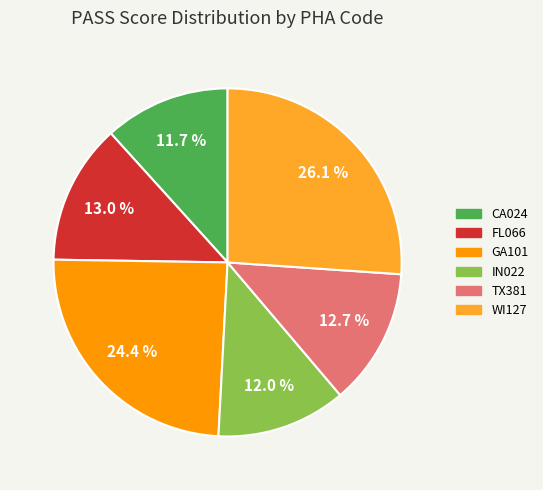

To the nearest percent, what portion does FL066 represent?

13%